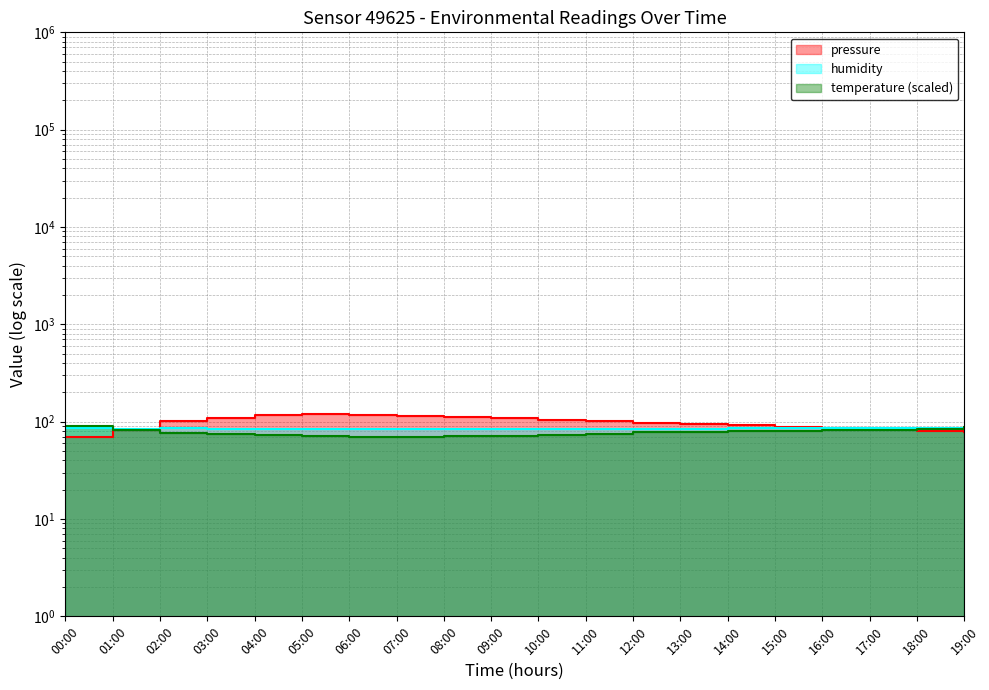

Does the chart have visible grid lines?

Yes